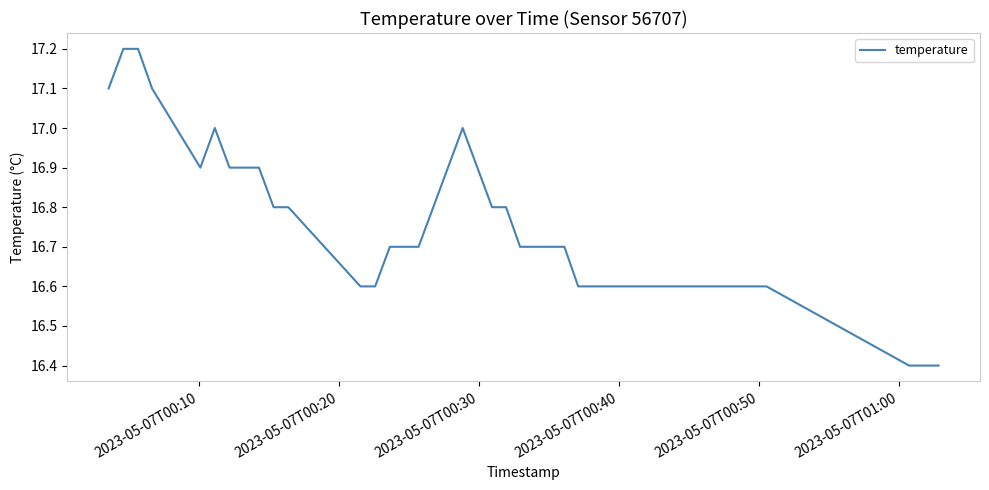

What is the smallest value displayed?

16.4